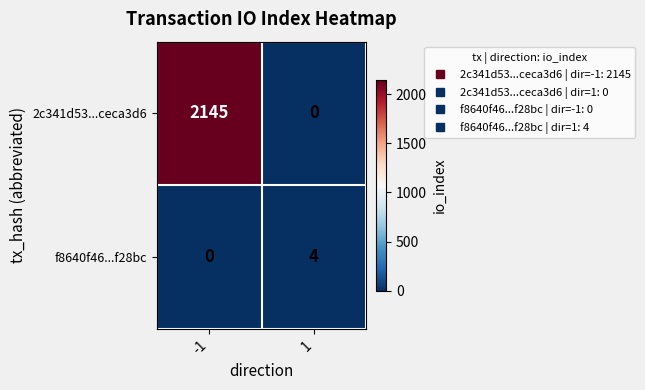

List the series in order of their overall mean, highest first.

2c341d53...ceca3d6, f8640f46...f28bc